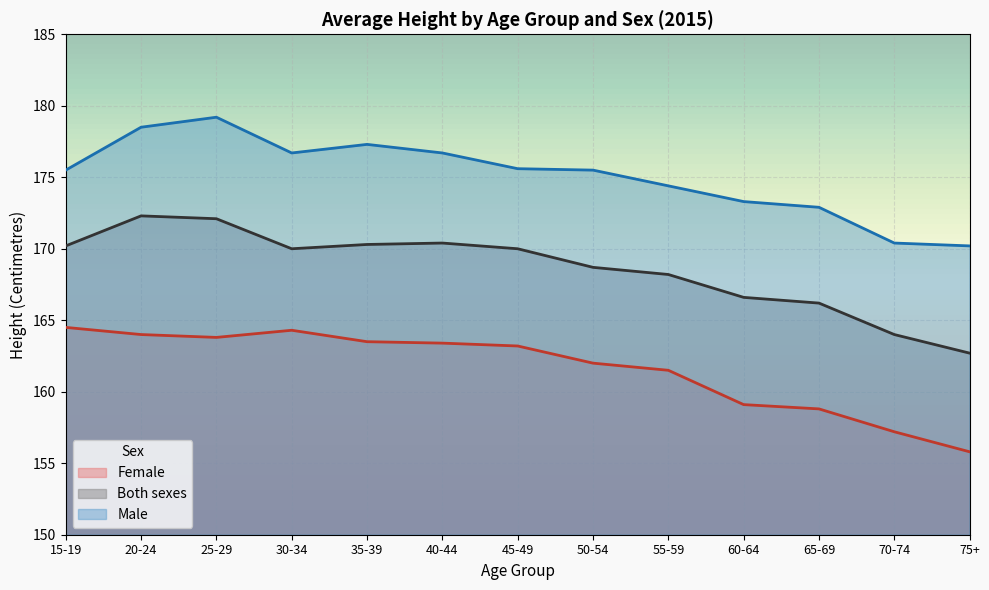

True or false: Female and Both sexes intersect in this chart.

False